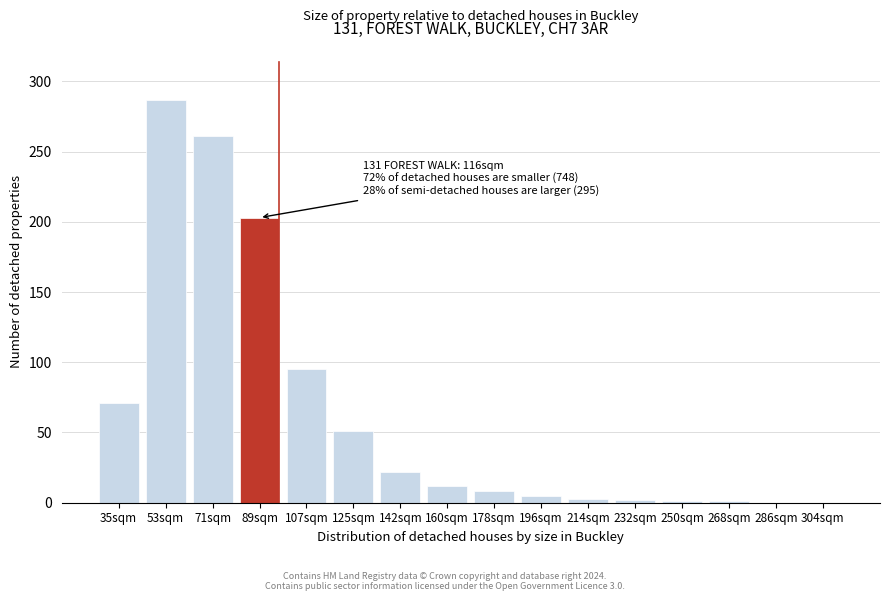

What is the approximate value at 178sqm?

8